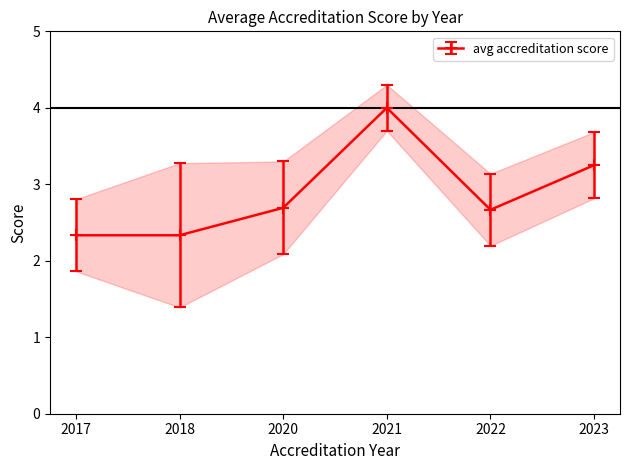

At which label does avg accreditation score reach its peak?

2021